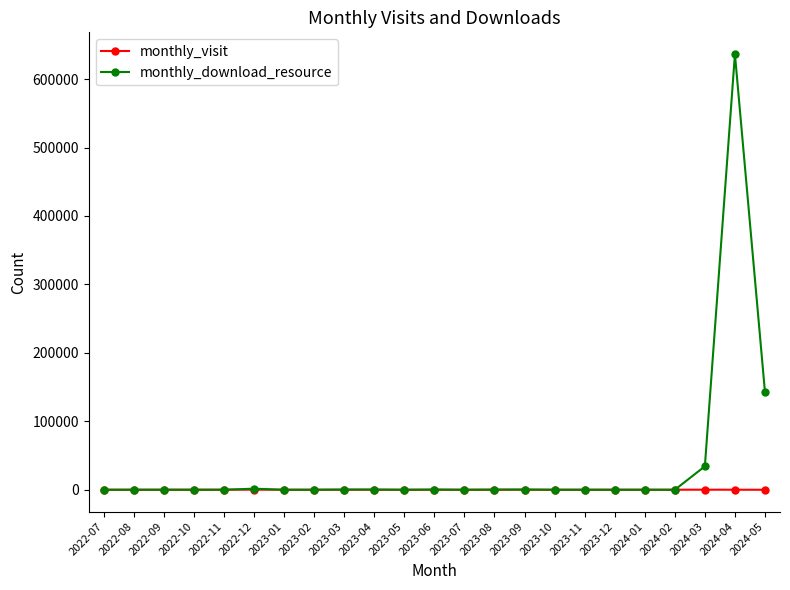

Which series has the largest range (max minus min)?

monthly_download_resource